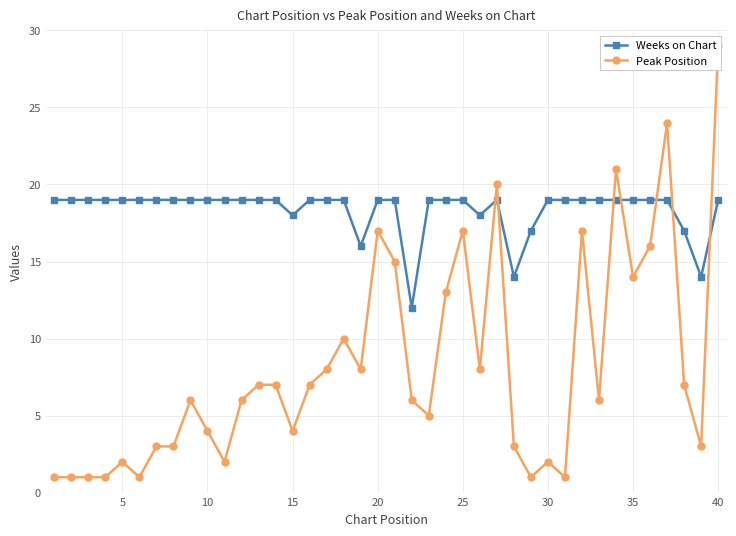

What is the minimum value for Weeks on Chart?

12